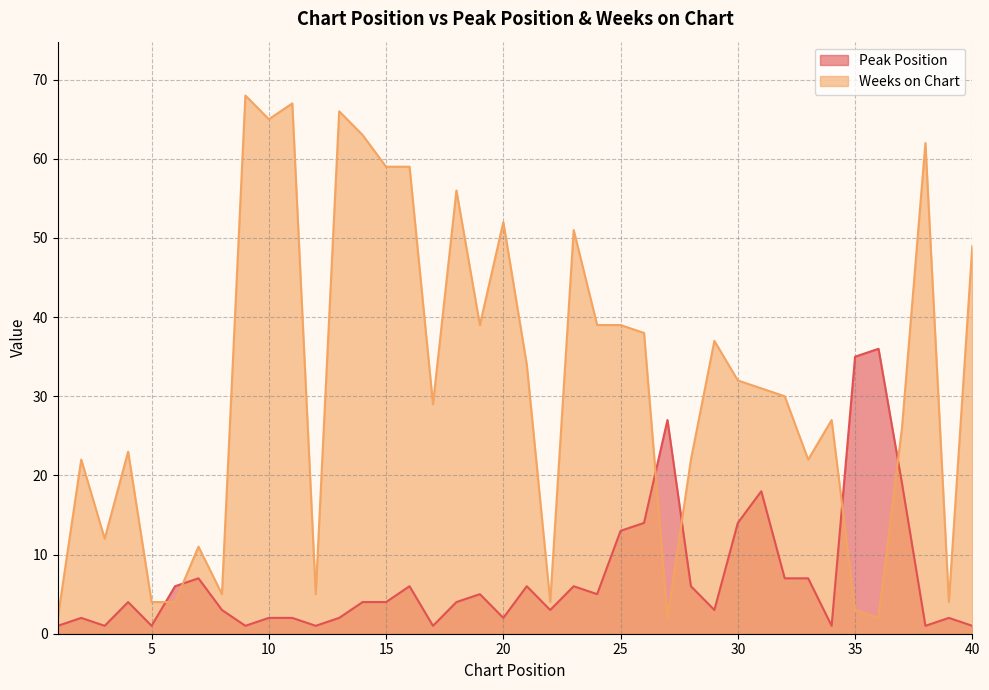

Reading left to right, list all the values displayed in this chart.

Peak Position: 1=1	2=2	3=1	4=4	5=1	6=6	7=7	8=3	9=1	10=2	11=2	12=1	13=2	14=4	15=4	16=6	17=1	18=4	19=5	20=2	21=6	22=3	23=6	24=5	25=13	26=14	27=27	28=6	29=3	30=14	31=18	32=7	33=7	34=1	35=35	36=36	37=19	38=1	39=2	40=1
Weeks on Chart: 1=2	2=22	3=12	4=23	5=4	6=4	7=11	8=5	9=68	10=65	11=67	12=5	13=66	14=63	15=59	16=59	17=29	18=56	19=39	20=52	21=34	22=4	23=51	24=39	25=39	26=38	27=2	28=22	29=37	30=32	31=31	32=30	33=22	34=27	35=3	36=2	37=26	38=62	39=4	40=49